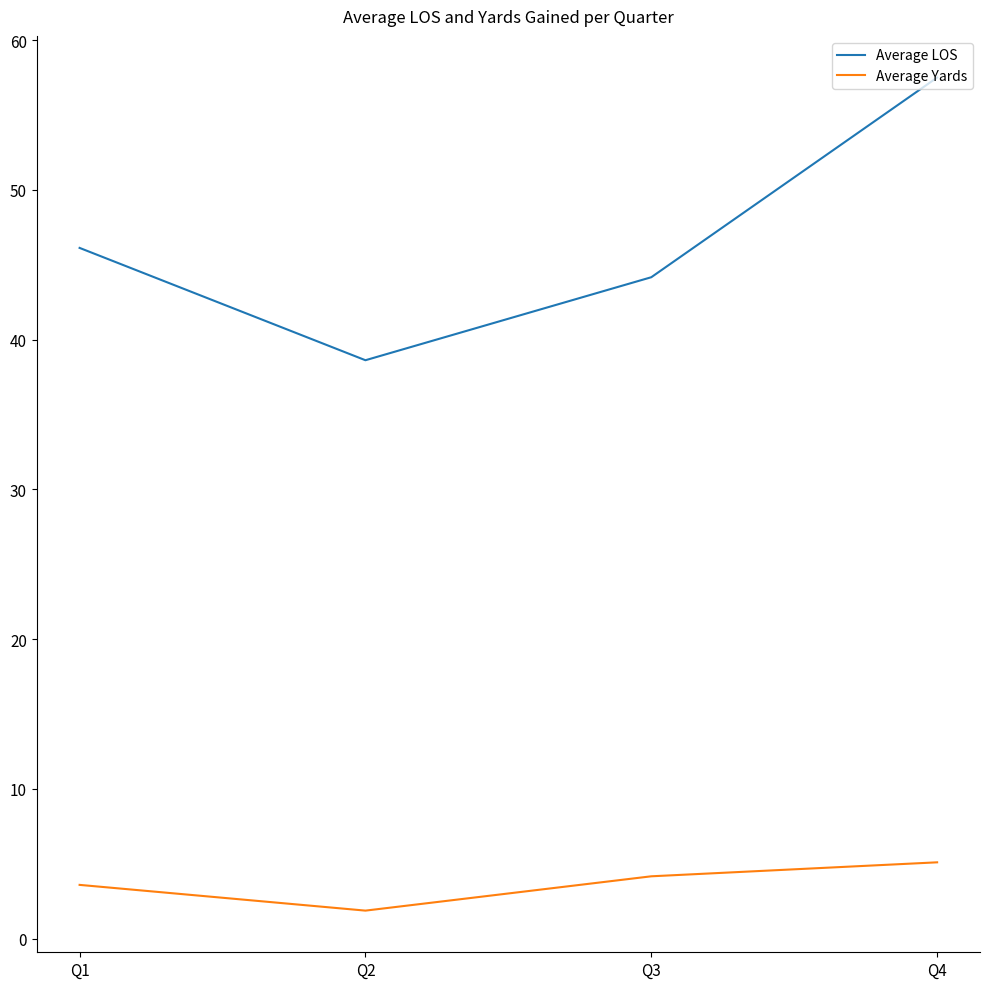

Reading left to right, what are all the values shown in this chart?

Average LOS: 46.1	38.6	44.2	57.5
Average Yards: 3.6	1.9	4.2	5.1